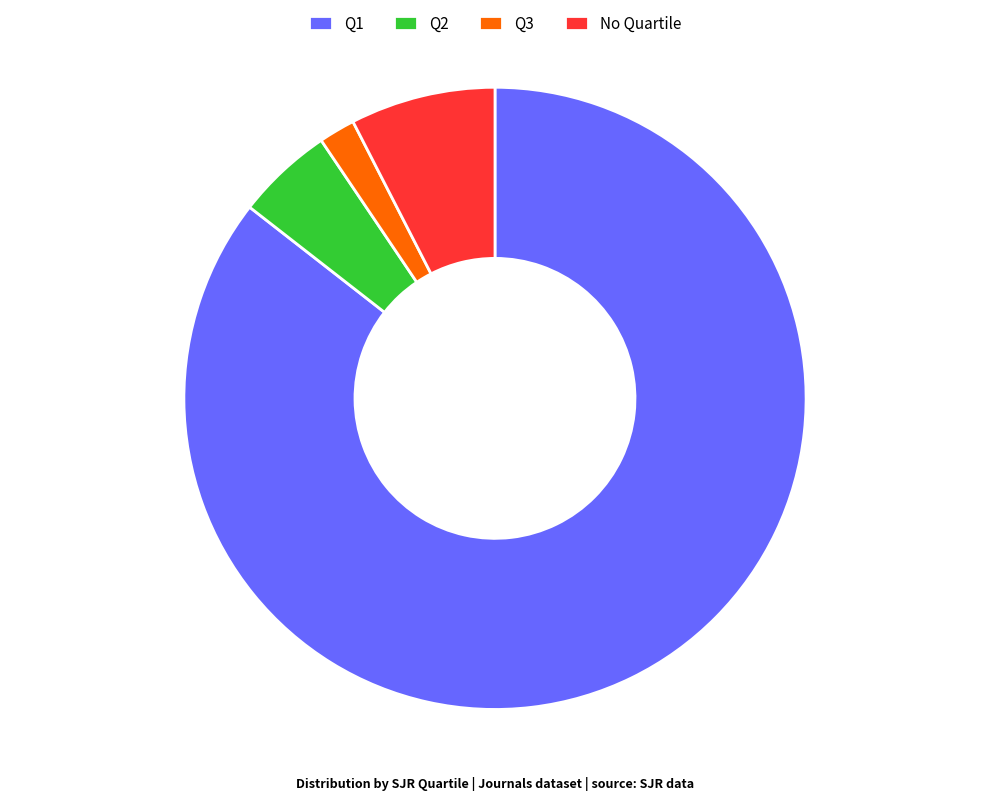

Count the number of slices in the pie.

4